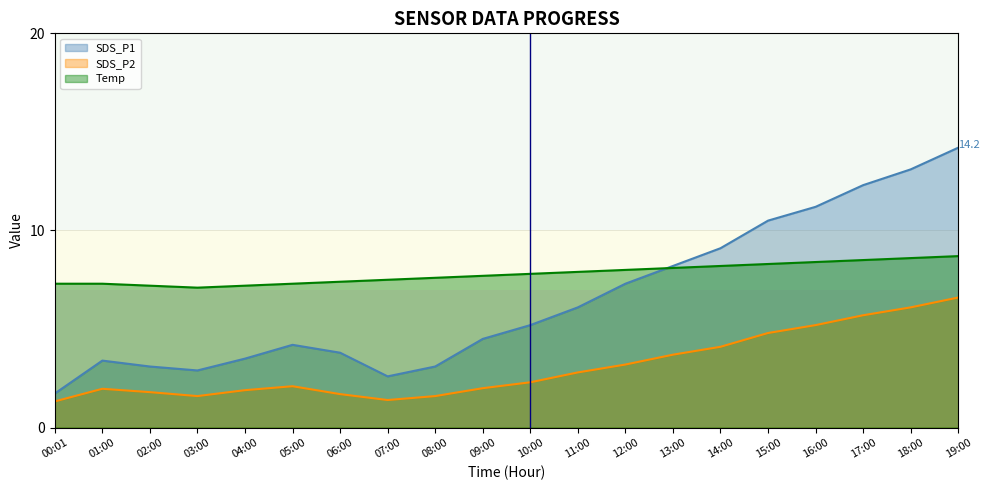

What is the minimum value shown in the chart?

1.3